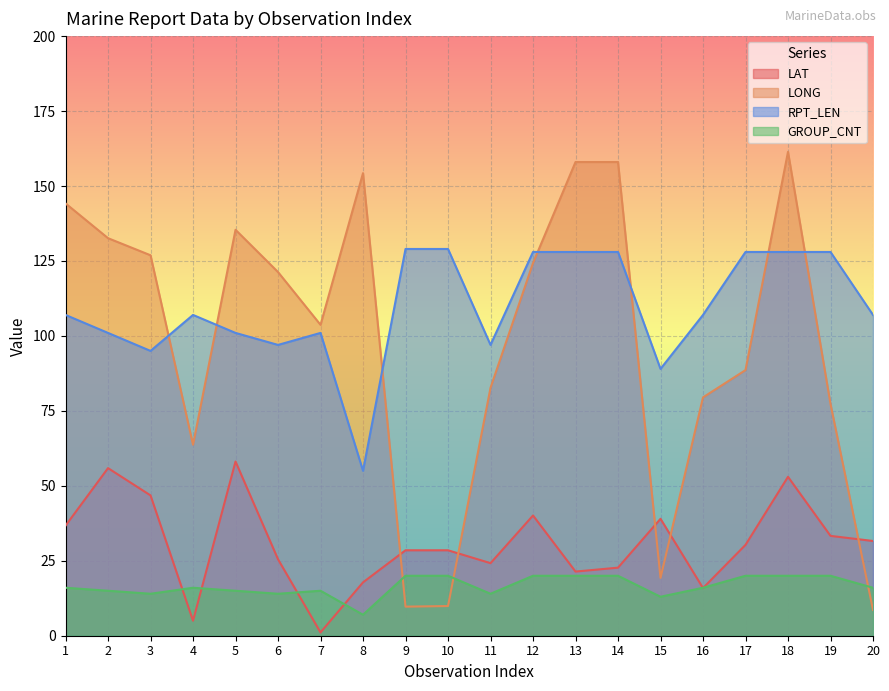

How many lines are shown in the chart?

4